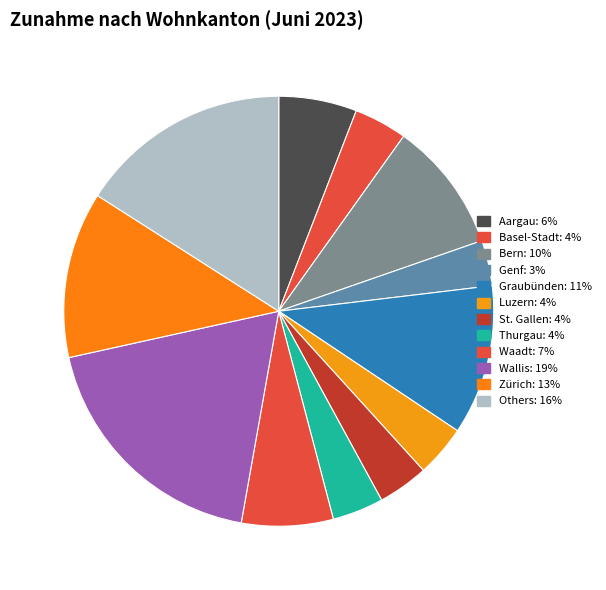

How many slices are in this pie chart?

12